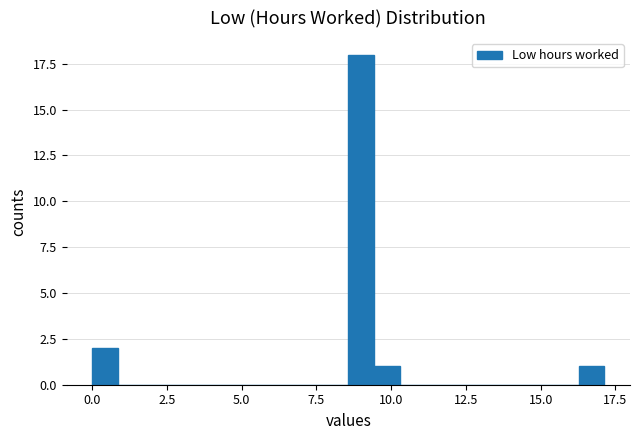

Around what value on the x-axis is the tallest bar? Give the approximate position of its centre, as read against the axis.

9.0